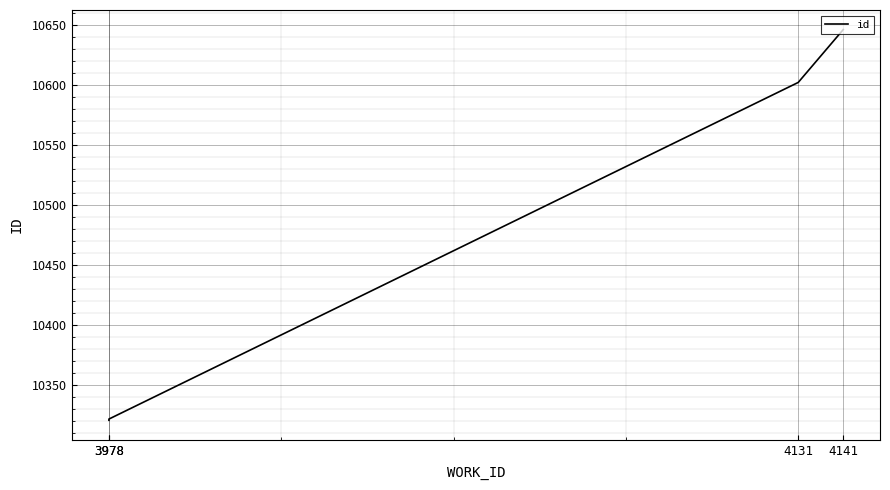

Reading left to right, what are all the values shown in this chart?

10321	10322	10602	10646